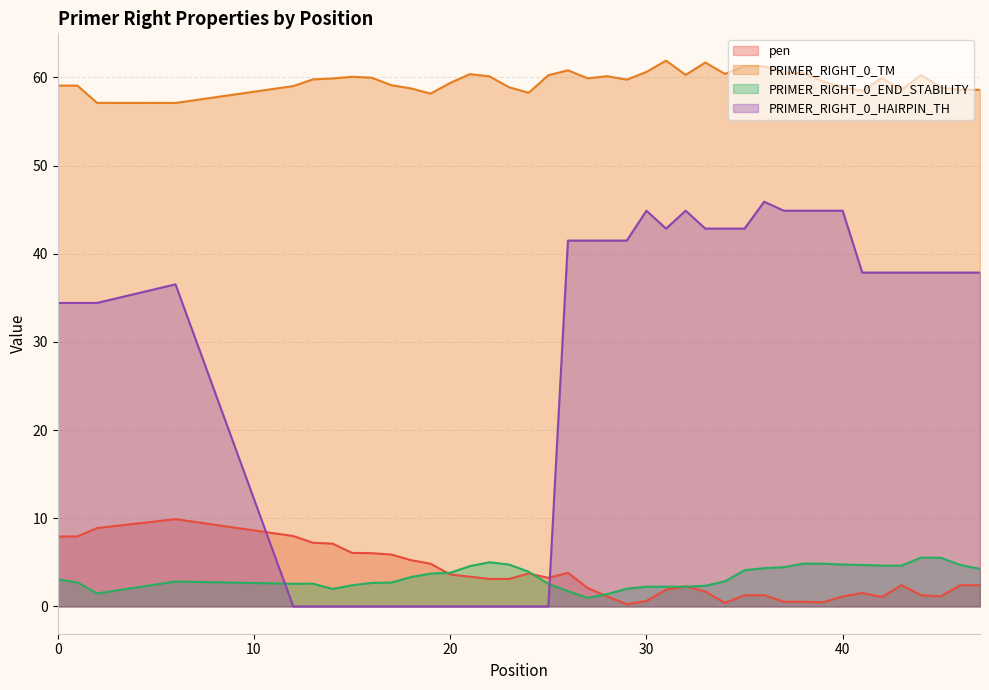

List the series in order of their peak value, lowest first.

PRIMER_RIGHT_0_END_STABILITY, pen, PRIMER_RIGHT_0_HAIRPIN_TH, PRIMER_RIGHT_0_TM